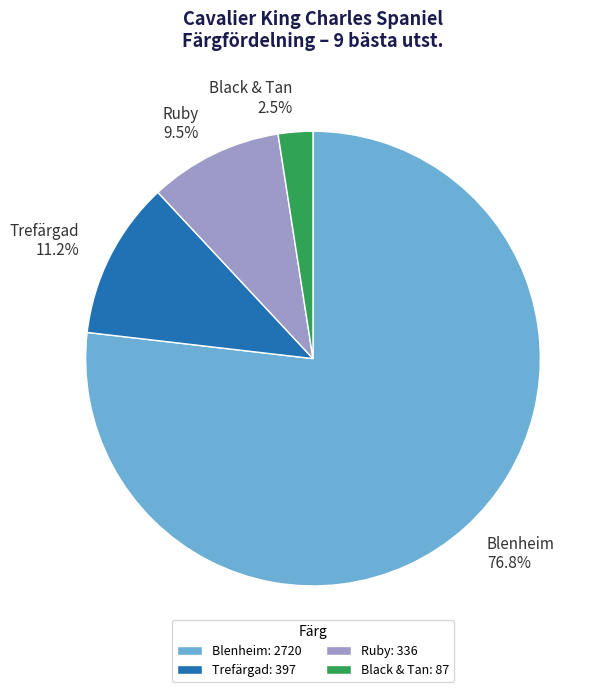

Does any single category account for the majority?

Yes